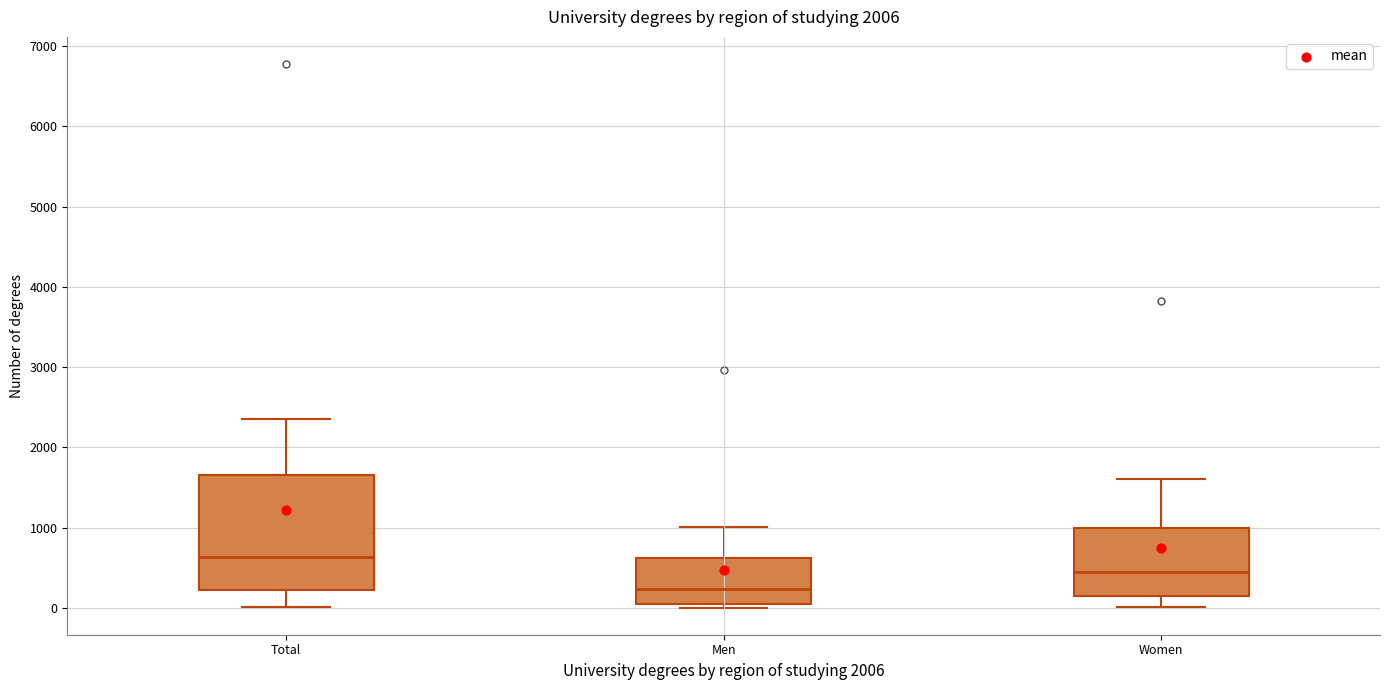

Reading left to right, transcribe this box plot: for each box, give where its median line is, the range the box spans, and where its two whiskers end, as read against the y-axis. The values are not printed on the chart, so give them approximately, as read against the axis.

Total: median 600, box 200 to 1600, whiskers 0 to 2400
Men: median 200, box 100 to 600, whiskers 0 to 1000
Women: median 400, box 200 to 1000, whiskers 0 to 1600